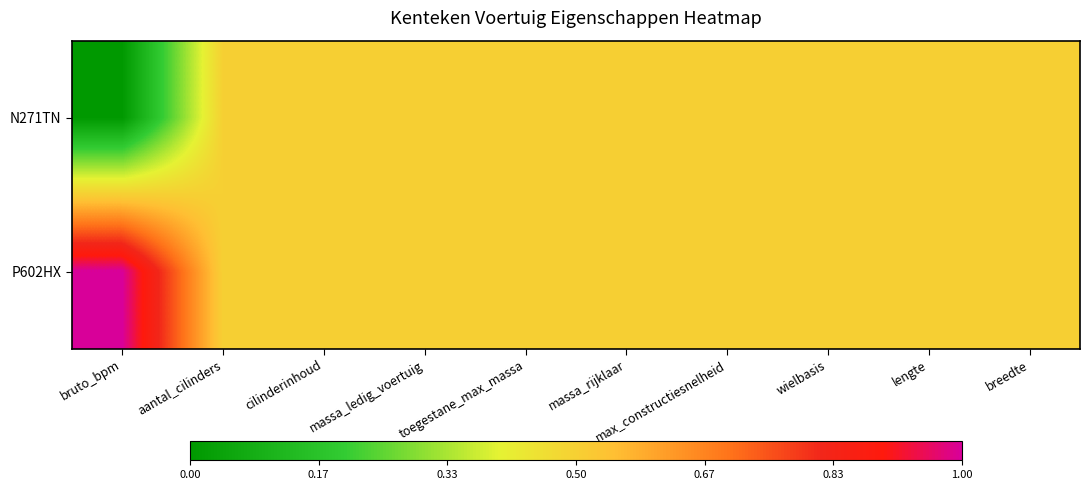

List the series in order of their overall mean, lowest first.

N271TN, P602HX